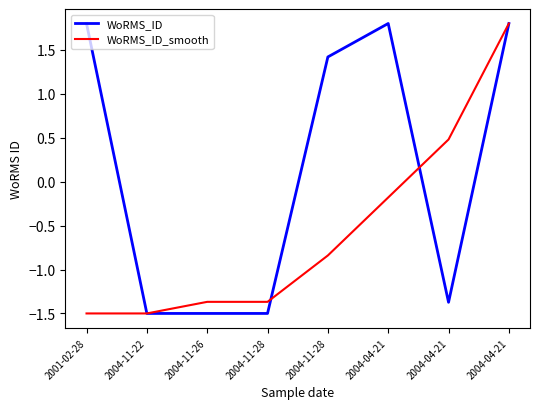

Reading left to right, what are all the values shown in this chart?

WoRMS_ID: 1.8	-1.5	-1.5	-1.5	1.4	1.8	-1.4	1.8
WoRMS_ID_smooth: -1.5	-1.5	-1.4	-1.4	-0.8	-0.2	0.5	1.8